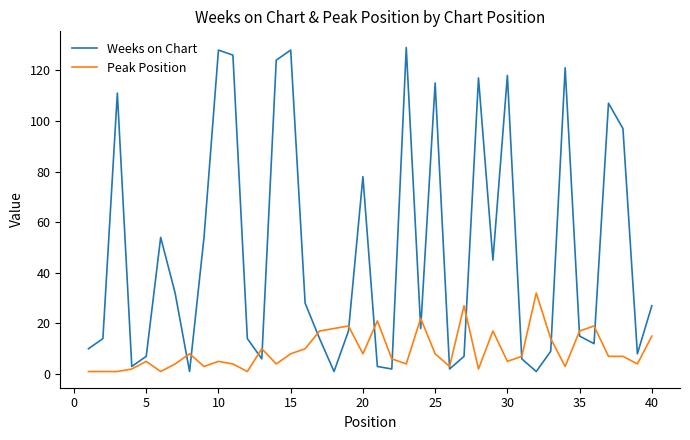

Which series has the largest total across all categories?

Weeks on Chart